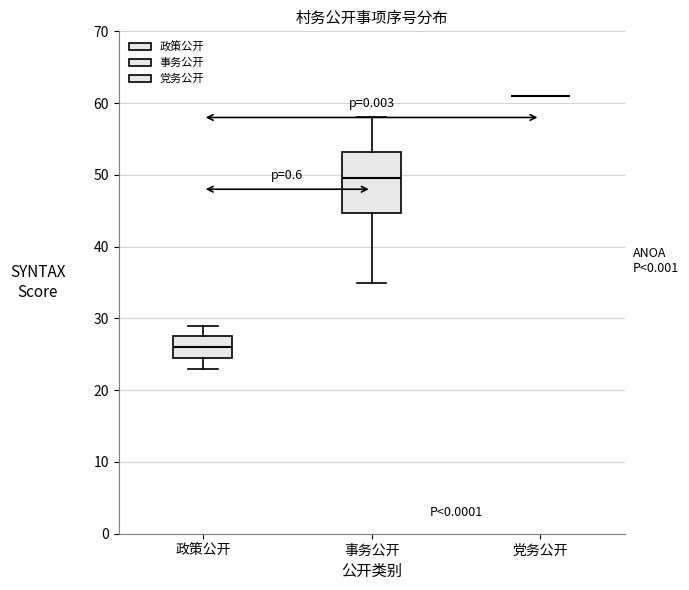

Which box is the tallest, from its lower edge to its upper edge?

事务公开